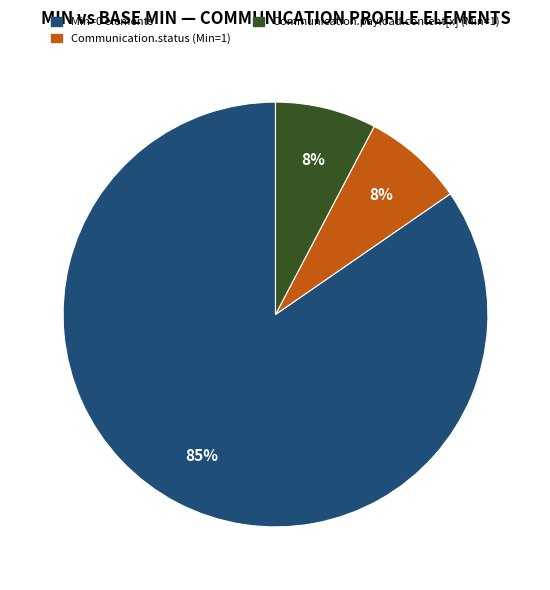

Does any single category account for the majority?

Yes